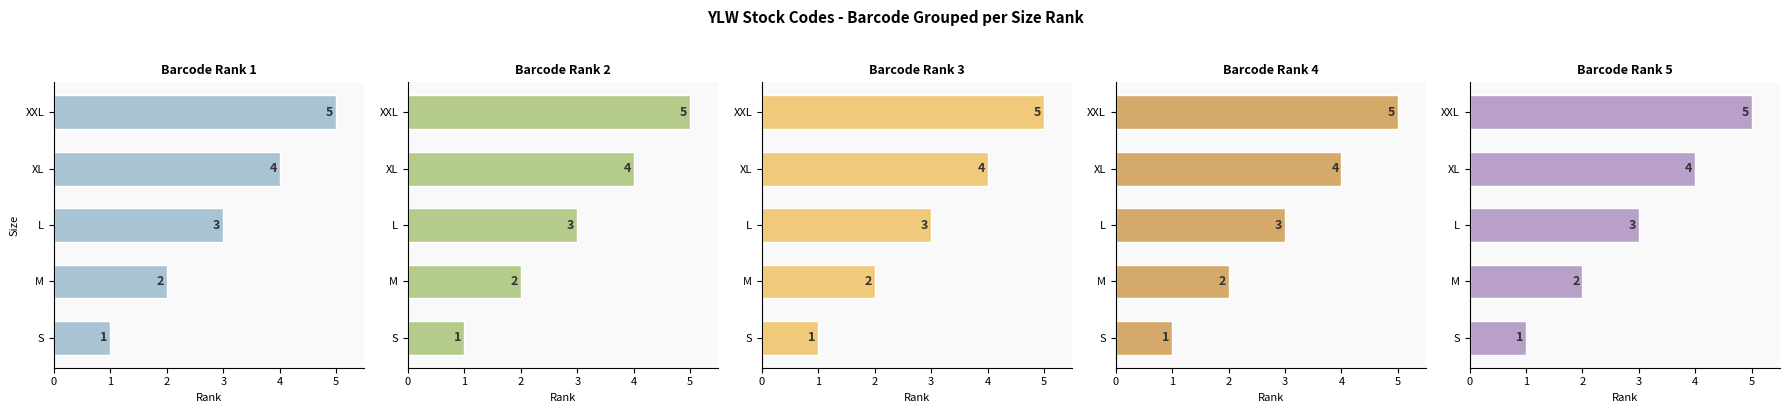

What is the sum of all Barcode Rank 3 values?

15